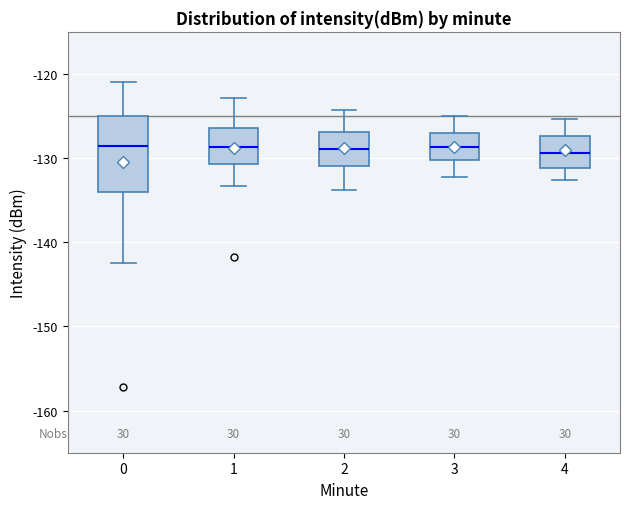

Where does the median line of the box at x = 1 sit on the y-axis? The values are not printed on the chart, so give them approximately, as read against the axis.

-129